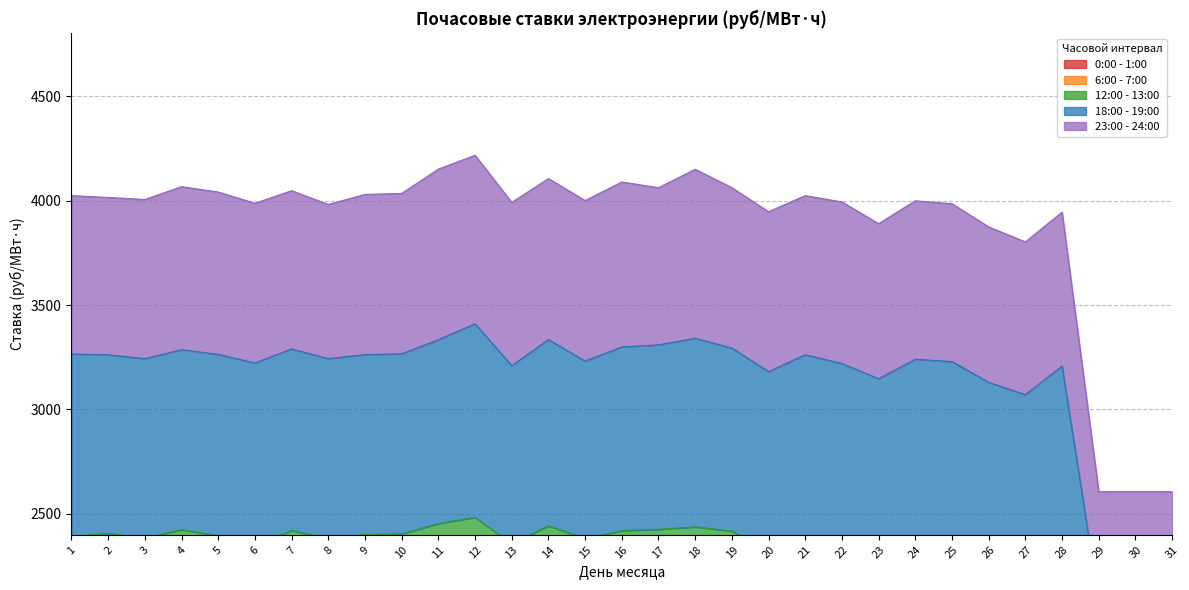

True or false: 6:00 - 7:00 and 23:00 - 24:00 cross at least once.

False